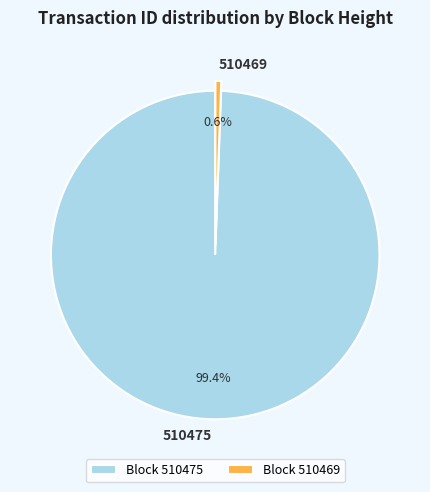

To the nearest percent, what portion does 510469 represent?

1%